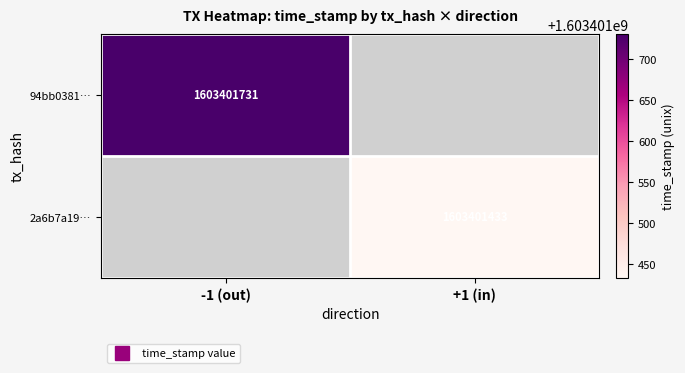

Is it true that 94bb0381606776a6f5eea1e1da45f49cb33fa68… equals 0 at direction?

False